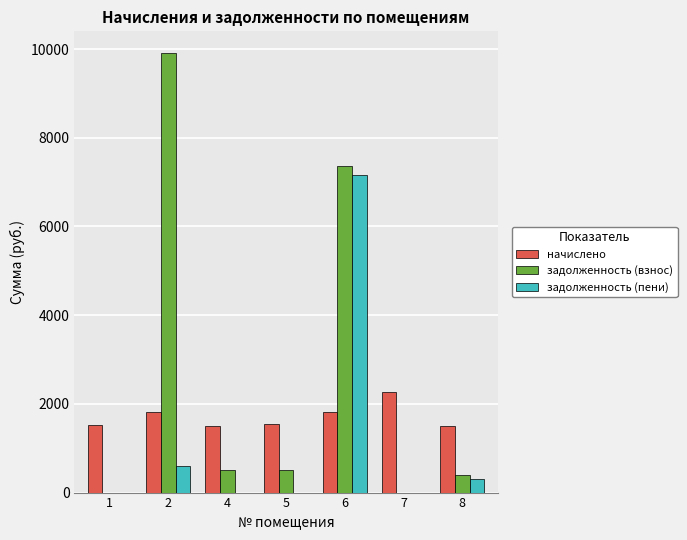

What is the sum of the задолженность (пени) values at 2 and 4?

603.7